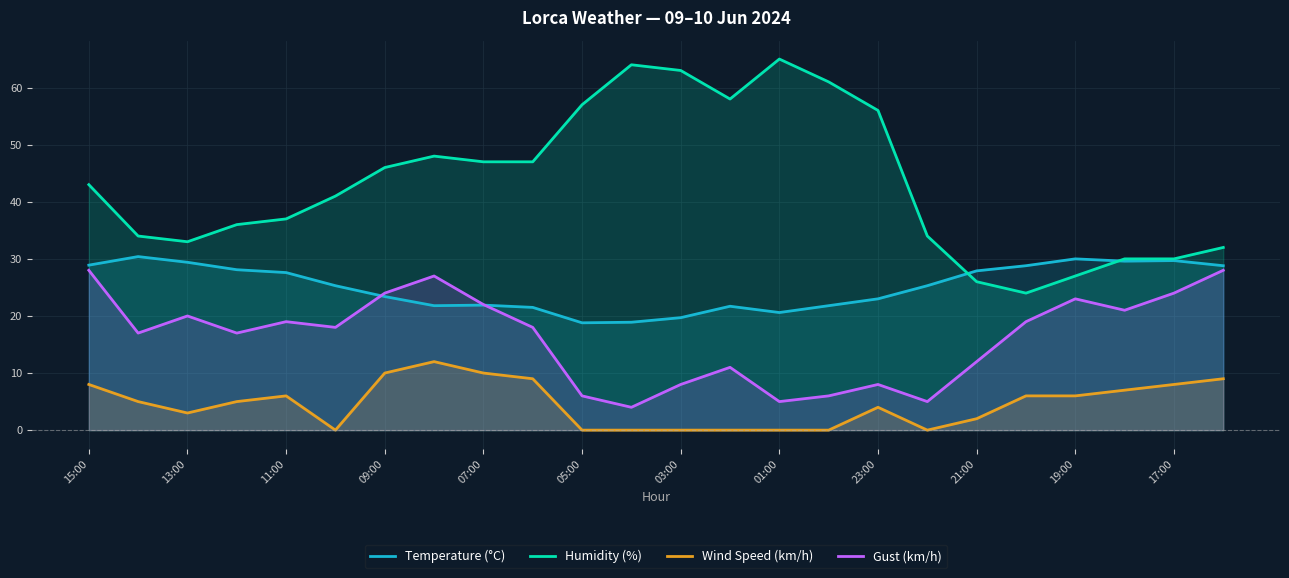

Reading right to left, extract all data points from this chart.

Temperature (°C): 28.8	29.7	29.6	30.0	28.8	27.9	25.3	23.0	21.8	20.6	21.7	19.7	18.9	18.8	21.5	21.9	21.8	23.4	25.3	27.6	28.1	29.4	30.4	28.9
Humidity (%): 32.0	30.0	30.0	27.0	24.0	26.0	34.0	56.0	61.0	65.0	58.0	63.0	64.0	57.0	47.0	47.0	48.0	46.0	41.0	37.0	36.0	33.0	34.0	43.0
Wind Speed (km/h): 9.0	8.0	7.0	6.0	6.0	2.0	0.0	4.0	0.0	0.0	0.0	0.0	0.0	0.0	9.0	10.0	12.0	10.0	0.0	6.0	5.0	3.0	5.0	8.0
Gust (km/h): 28.0	24.0	21.0	23.0	19.0	12.0	5.0	8.0	6.0	5.0	11.0	8.0	4.0	6.0	18.0	22.0	27.0	24.0	18.0	19.0	17.0	20.0	17.0	28.0